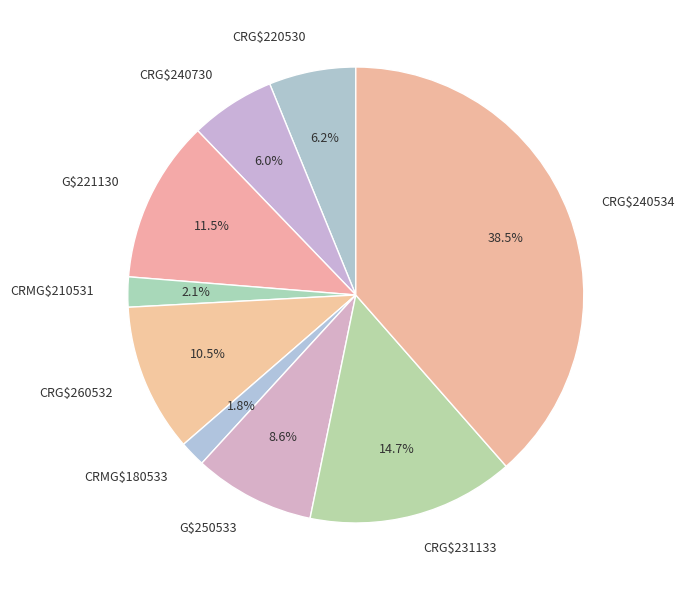

What percentage is NOT represented by CRG$220530?

93.8%